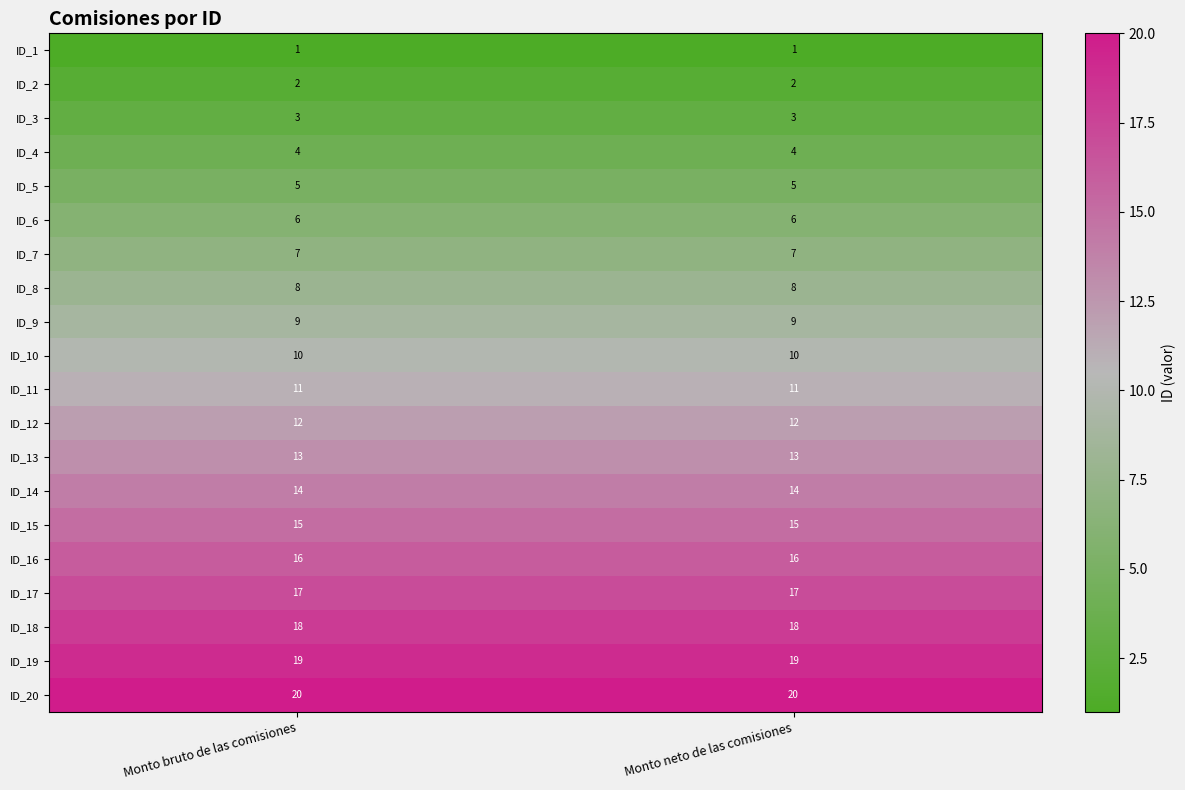

At Monto bruto de las comisiones, list the series in order from largest to smallest.

ID_20, ID_19, ID_18, ID_17, ID_16, ID_15, ID_14, ID_13, ID_12, ID_11, ID_10, ID_9, ID_8, ID_7, ID_6, ID_5, ID_4, ID_3, ID_2, ID_1